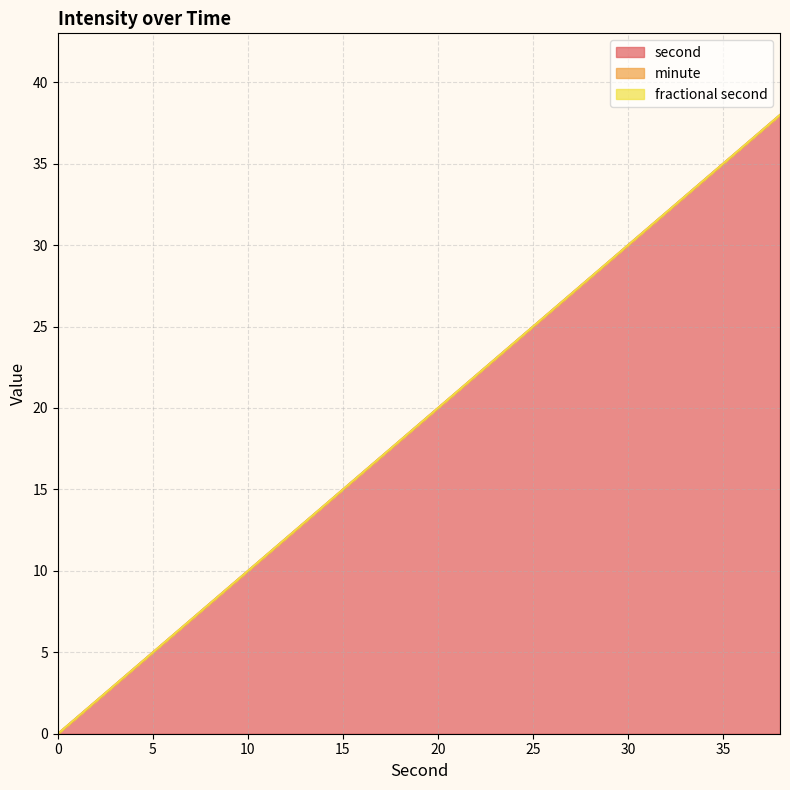

Rank the categories by minute value from lowest to highest.

0, 2, 4, 6, 8, 10, 12, 14, 16, 18, 20, 22, 24, 26, 28, 30, 32, 34, 36, 38